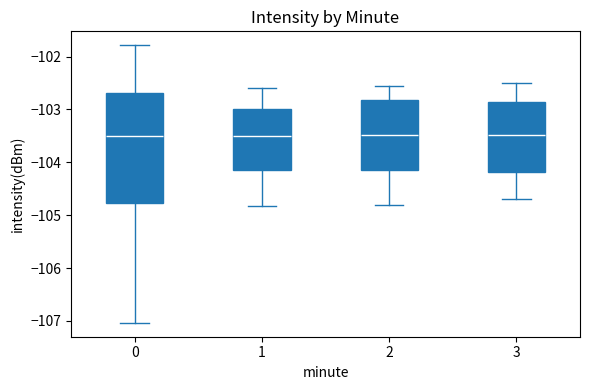

Where is the lower edge of the box at x = 3 on the y-axis? The values are not printed on the chart, so give them approximately, as read against the axis.

-104.2